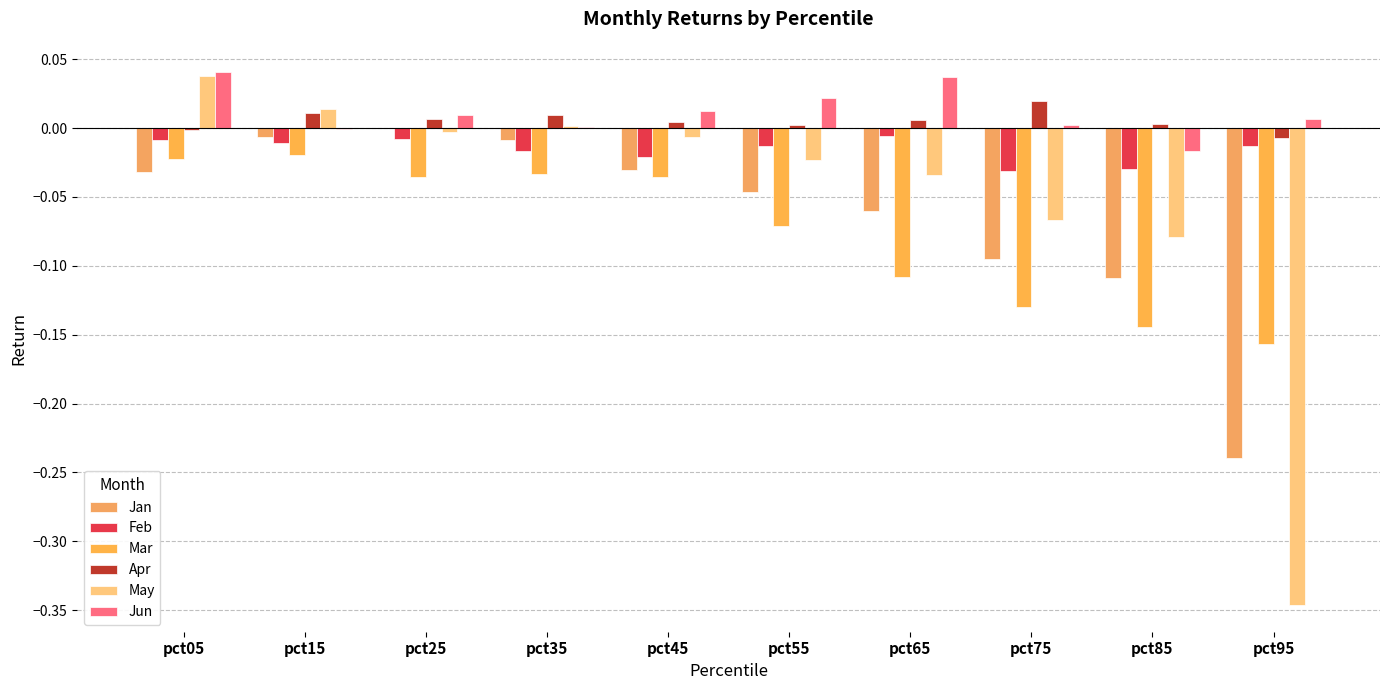

Are the bars horizontal?

No